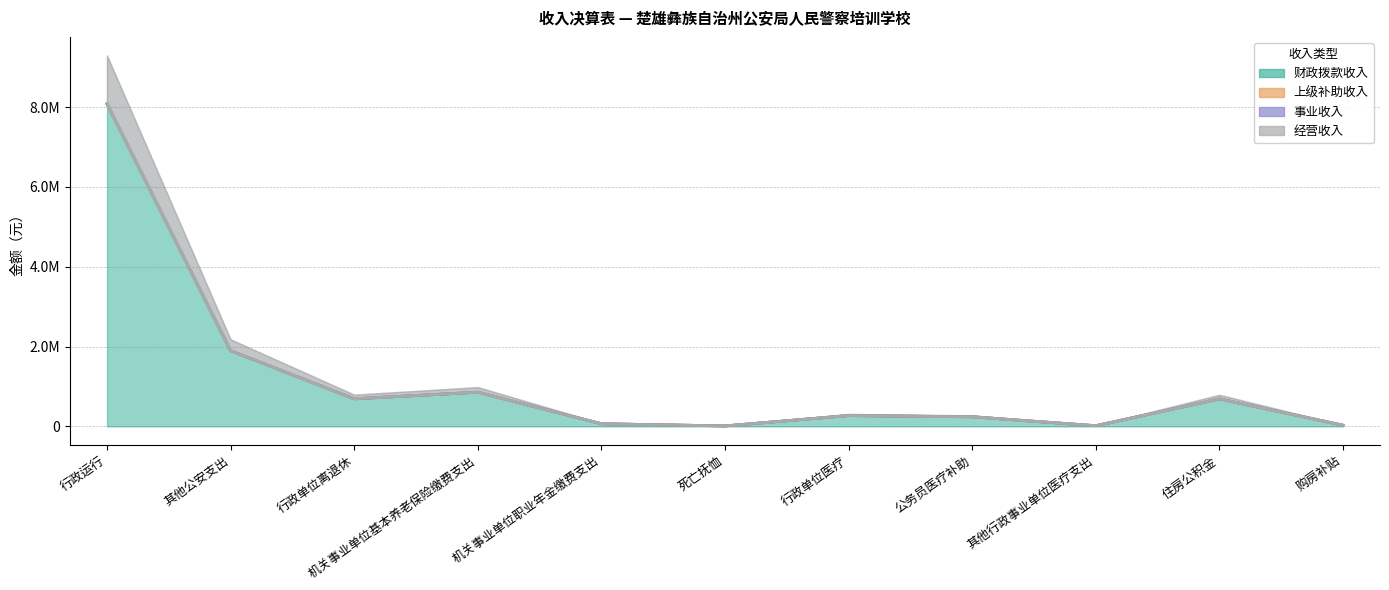

Which series changed the most between 其他公安支出 and 其他行政事业单位医疗支出?

财政拨款收入